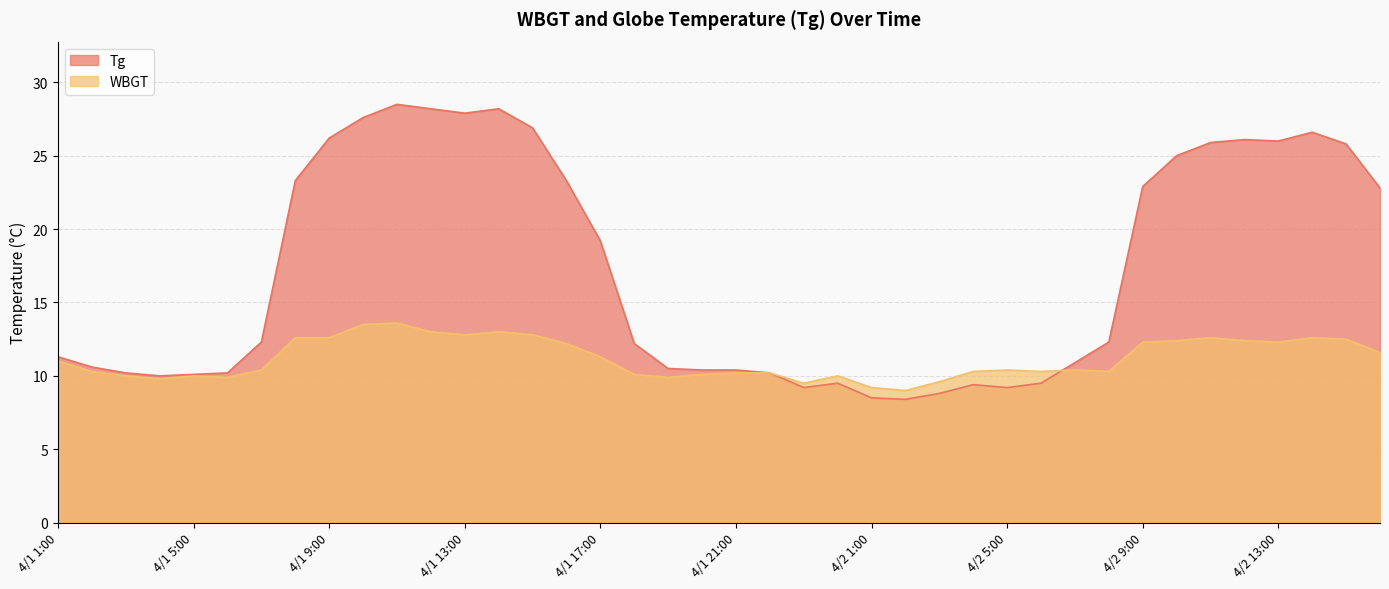

Rank the categories by Tg value from lowest to highest.

4/2 2:00, 4/2 1:00, 4/2 3:00, 4/1 23:00, 4/2 5:00, 4/2 4:00, 4/1 24:00, 4/2 6:00, 4/1 4:00, 4/1 5:00, 4/1 3:00, 4/1 6:00, 4/1 22:00, 4/1 20:00, 4/1 21:00, 4/1 19:00, 4/1 2:00, 4/2 7:00, 4/1 1:00, 4/1 18:00, 4/1 7:00, 4/2 8:00, 4/1 17:00, 4/2 16:00, 4/2 9:00, 4/1 8:00, 4/1 16:00, 4/2 10:00, 4/2 15:00, 4/2 11:00, 4/2 13:00, 4/2 12:00, 4/1 9:00, 4/2 14:00, 4/1 15:00, 4/1 10:00, 4/1 13:00, 4/1 12:00, 4/1 14:00, 4/1 11:00